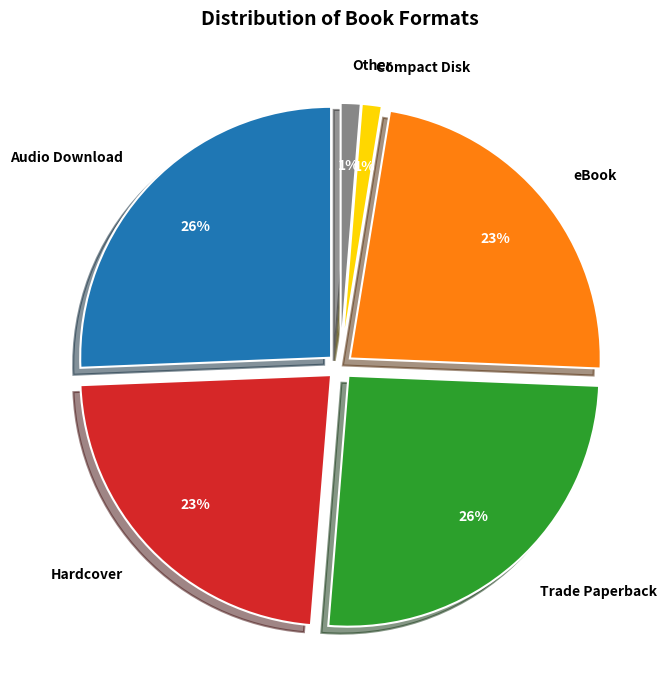

To the nearest percent, what is the average slice percentage?

17%